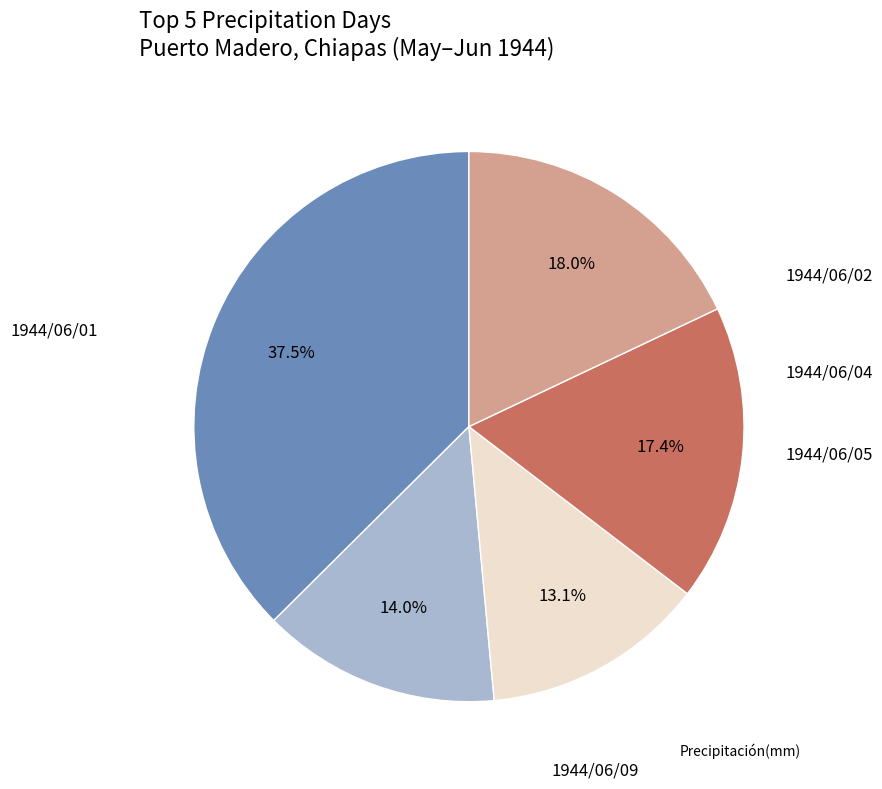

Is there a majority slice in this chart?

No